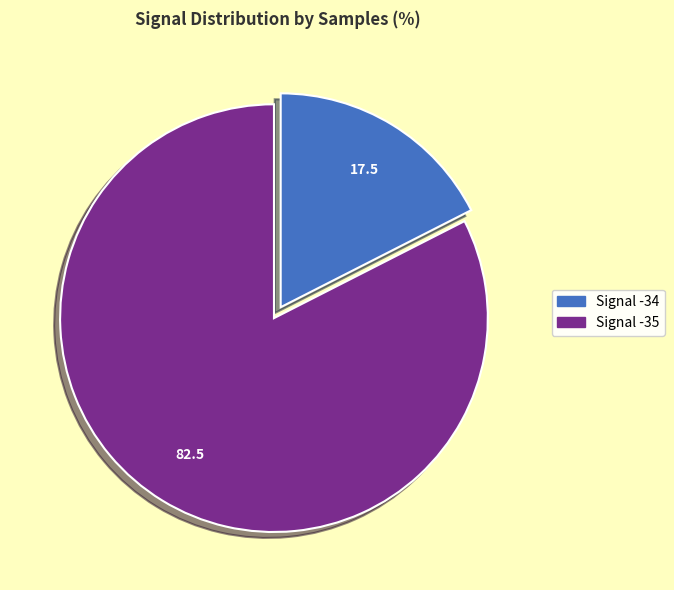

Does any single category account for the majority?

Yes